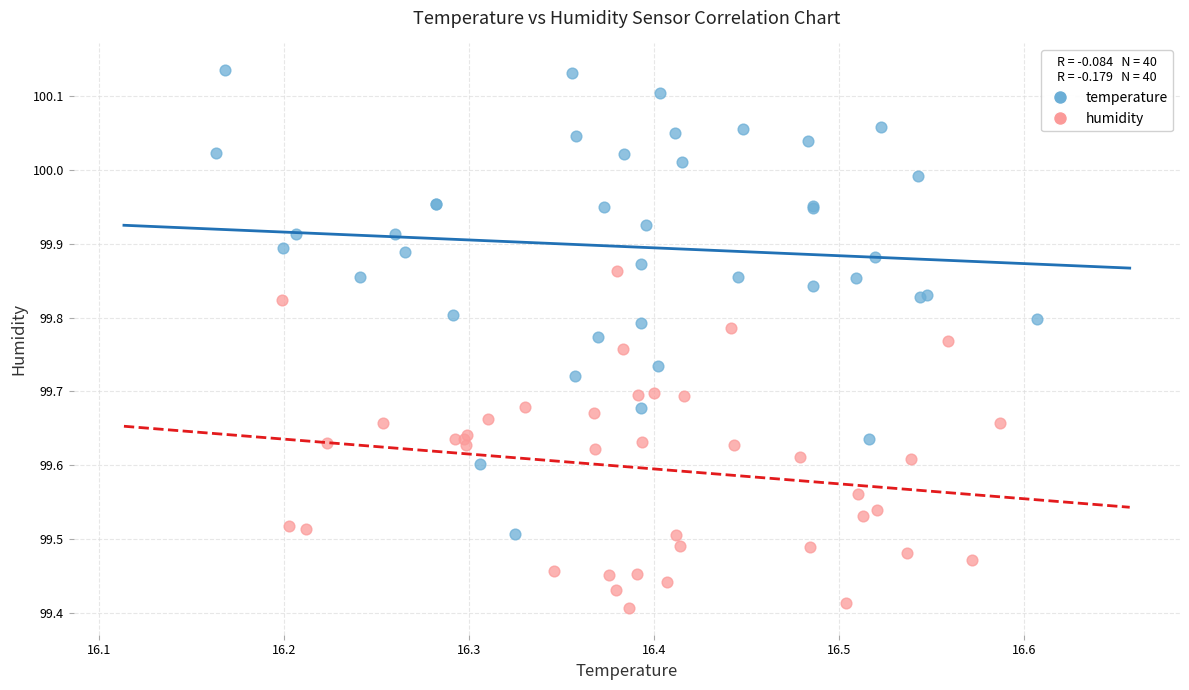

Which series contains the lowest Y value?

humidity